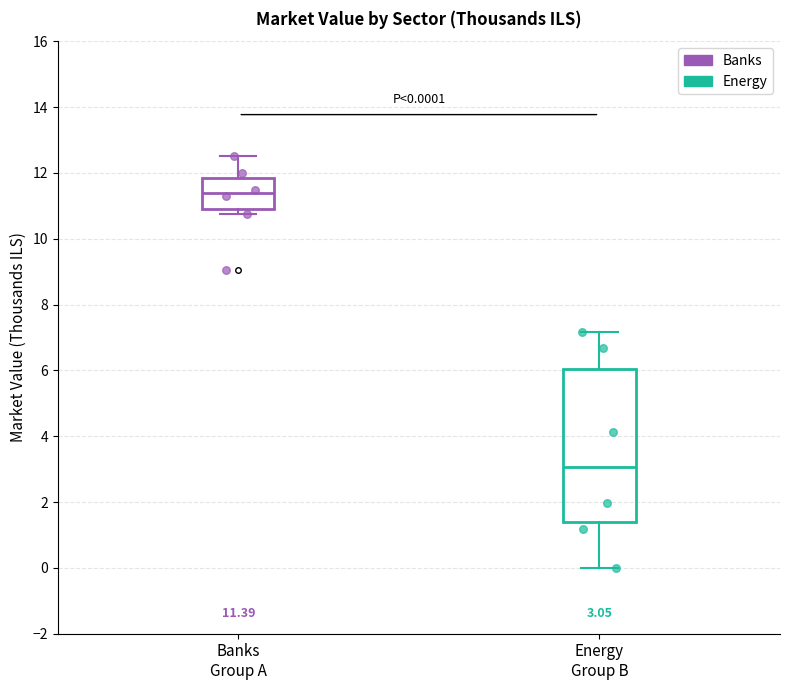

Which box's median line is the lowest?

Energy Group B